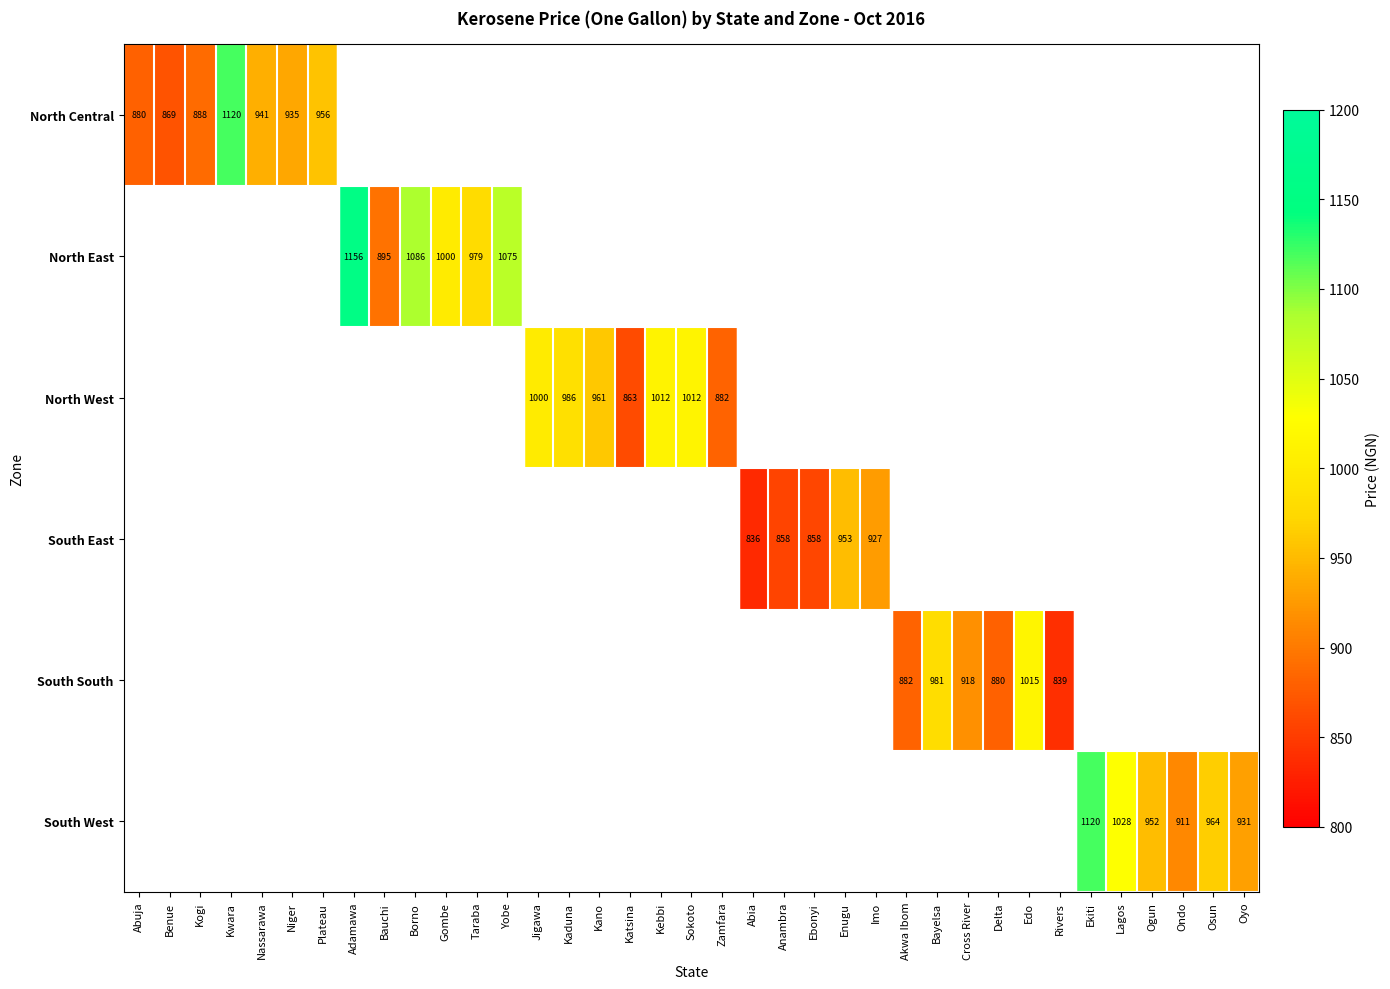

The North Central series shows 221 at Abuja. True or false?

False